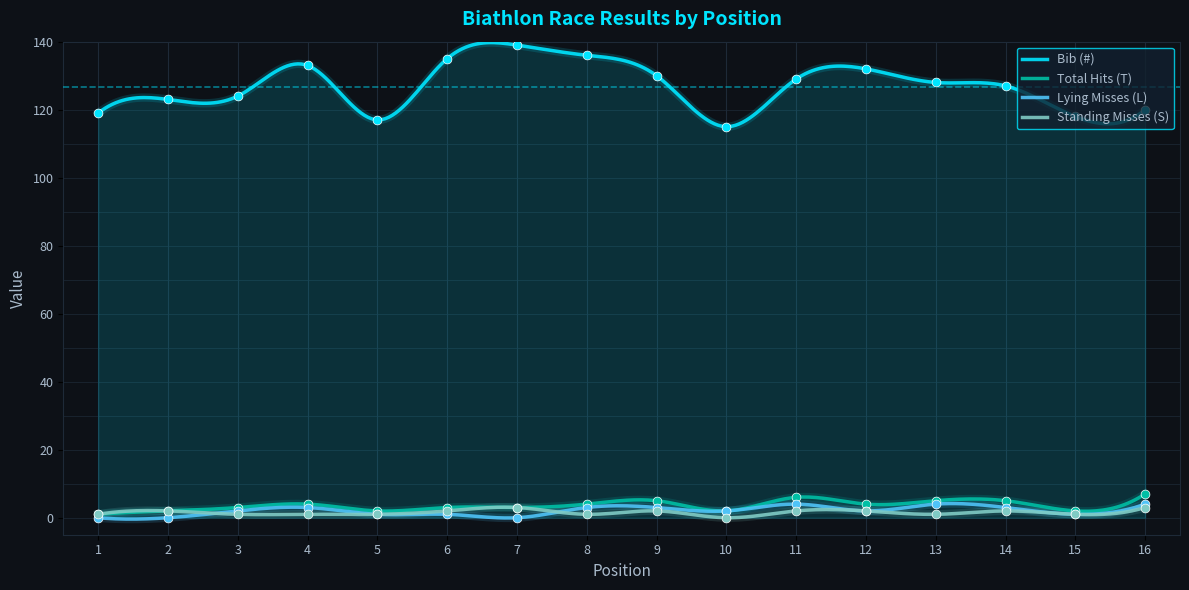

What is the total value across all series at 11?

141